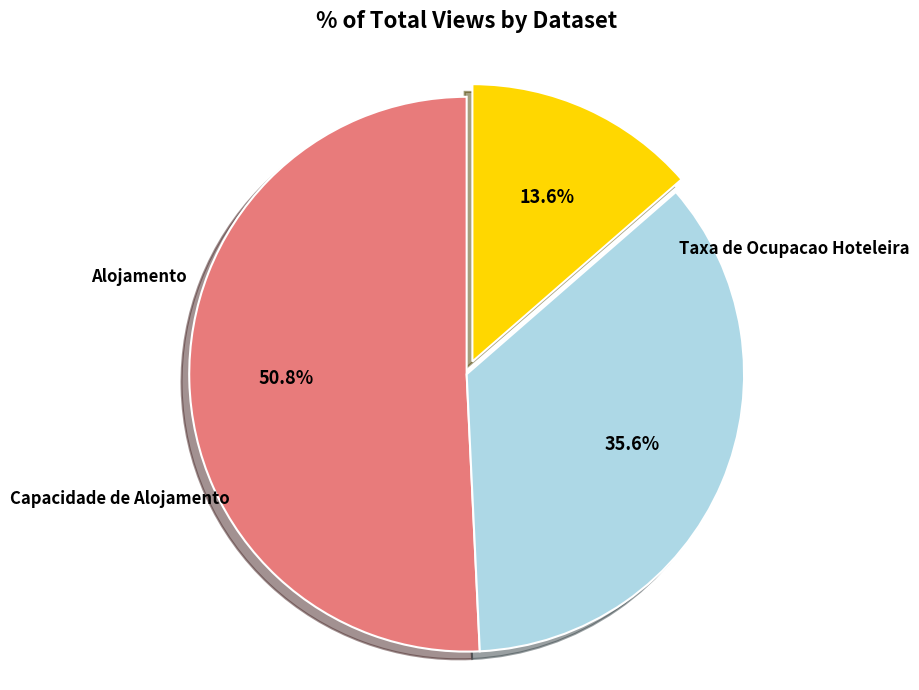

To the nearest percent, what is the combined percentage of Alojamento and Taxa de Ocupacao Hoteleira?

64%